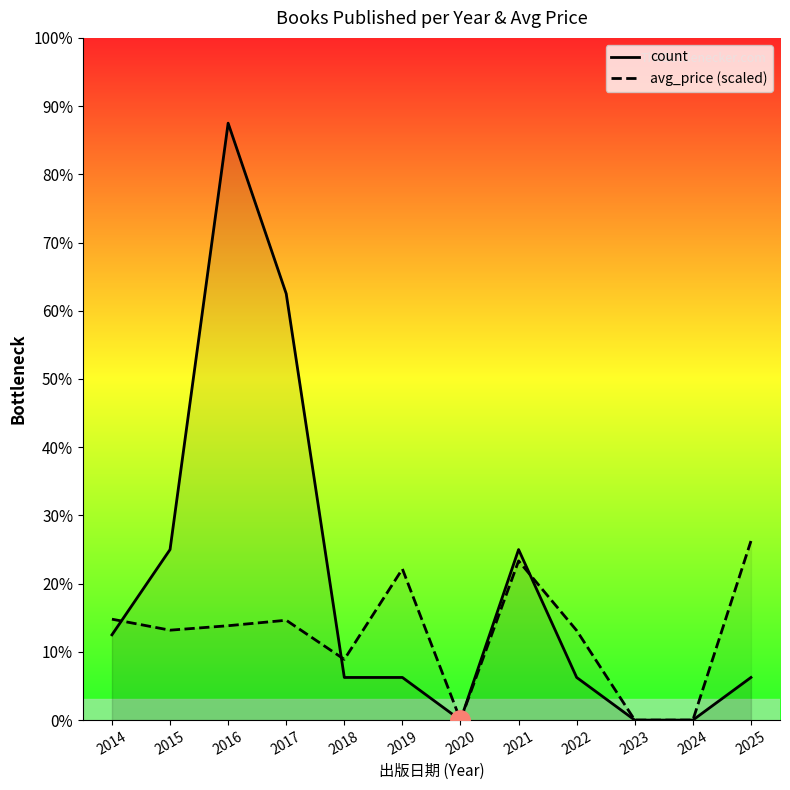

How many interior local valleys does the avg_price (scaled) series have?

3